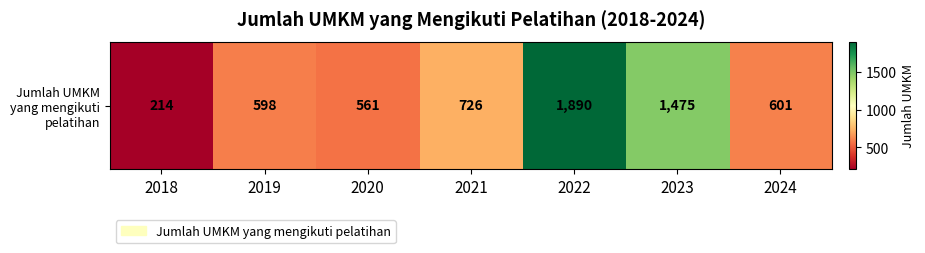

List the labels in order of value, smallest first.

2018, 2020, 2019, 2024, 2021, 2023, 2022